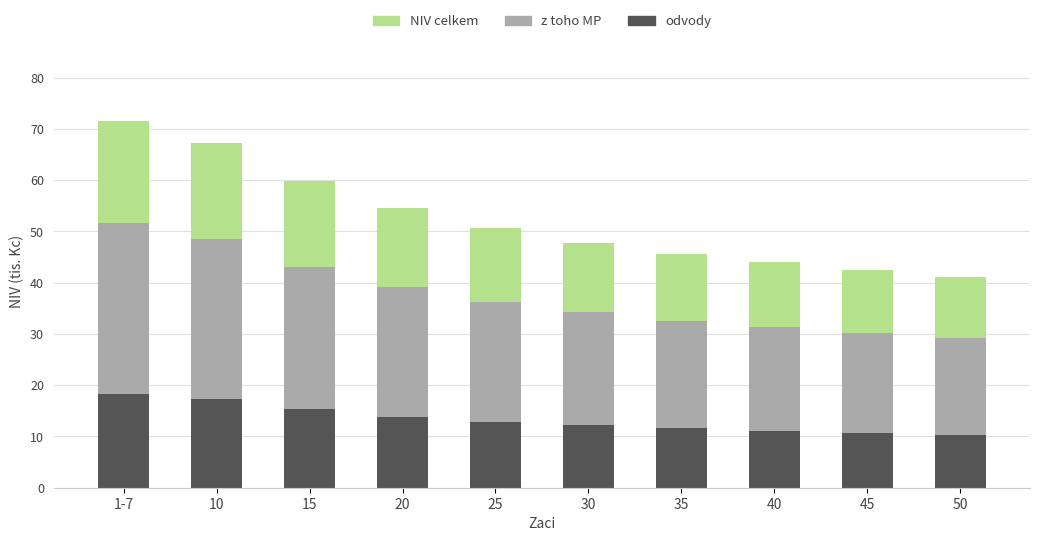

How many distinct data groups are displayed?

3